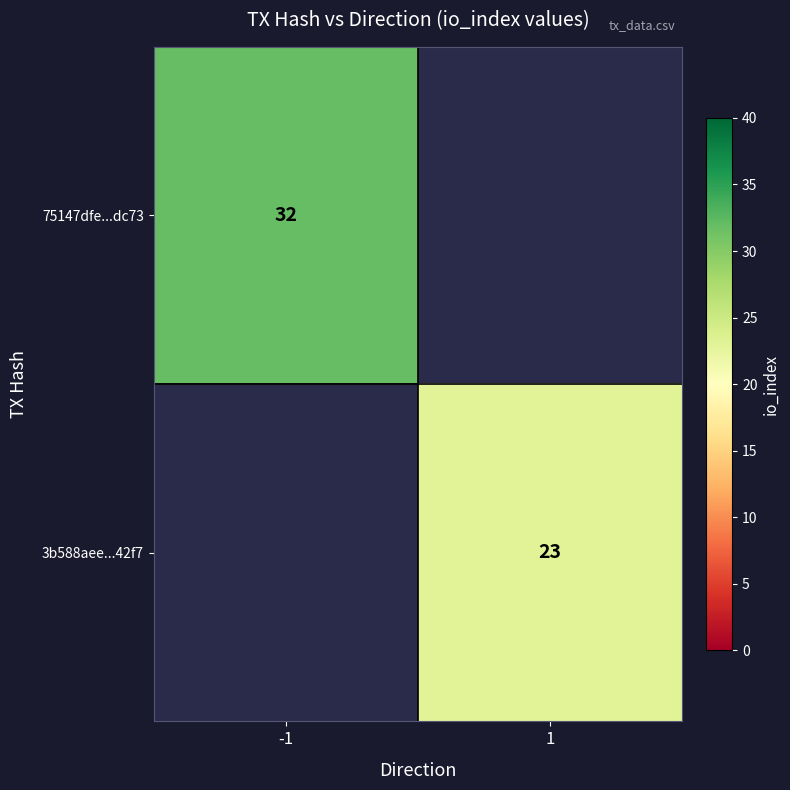

True or false: 3b588aee...42f7 has a value of 34 at 1.

False